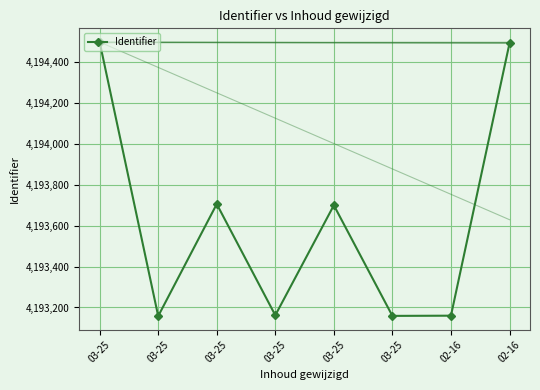

How many lines are shown in the chart?

1